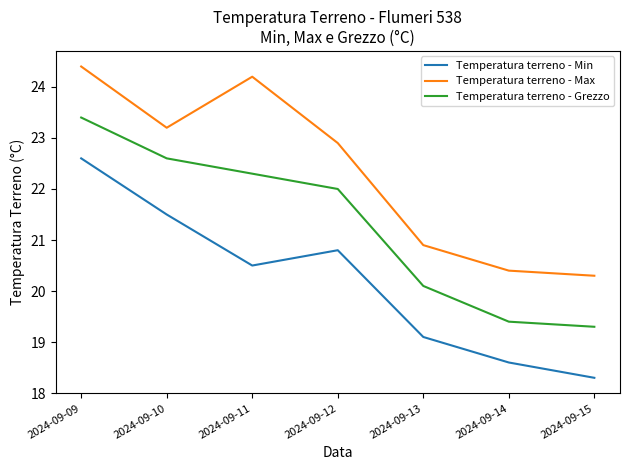

Reading left to right, what are all the values shown in this chart?

Temperatura terreno - Min: 22.6	21.5	20.5	20.8	19.1	18.6	18.3
Temperatura terreno - Max: 24.4	23.2	24.2	22.9	20.9	20.4	20.3
Temperatura terreno - Grezzo: 23.4	22.6	22.3	22.0	20.1	19.4	19.3